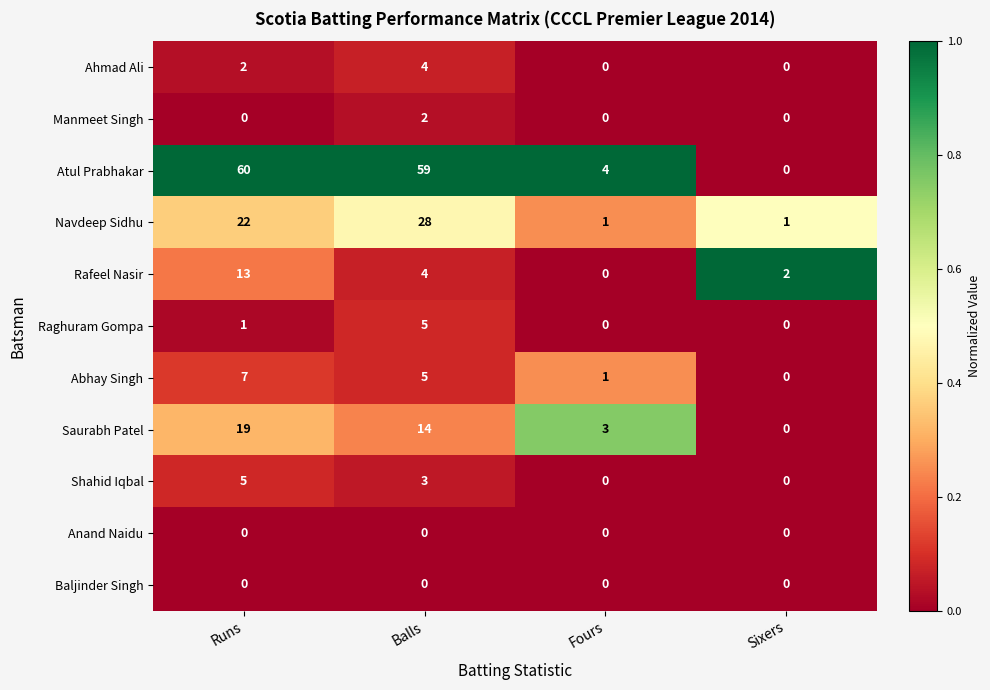

How many data points does each series have?

4